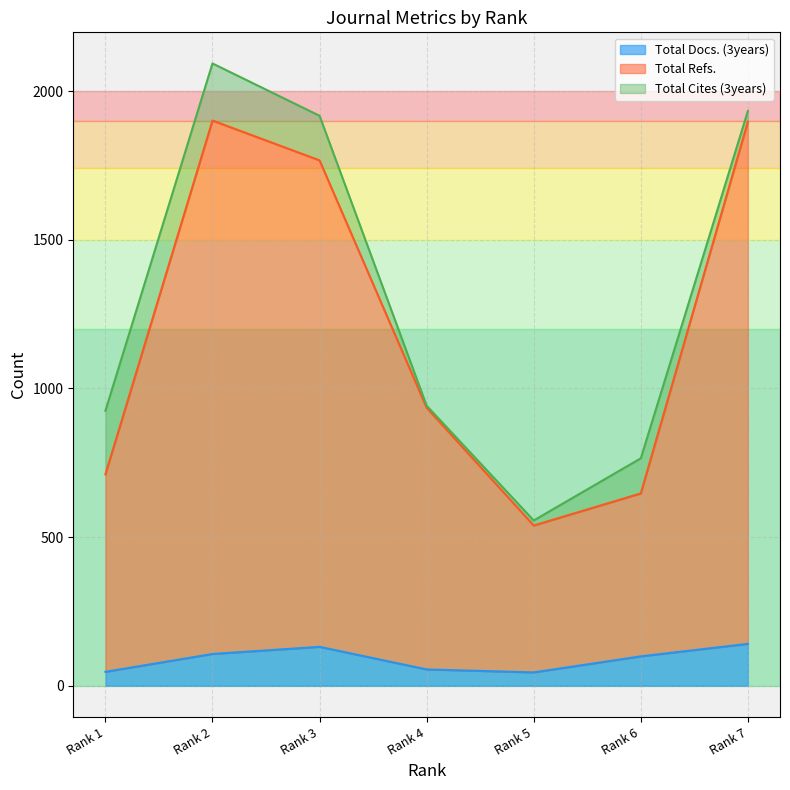

Does the chart display data point markers on the line(s)?

No